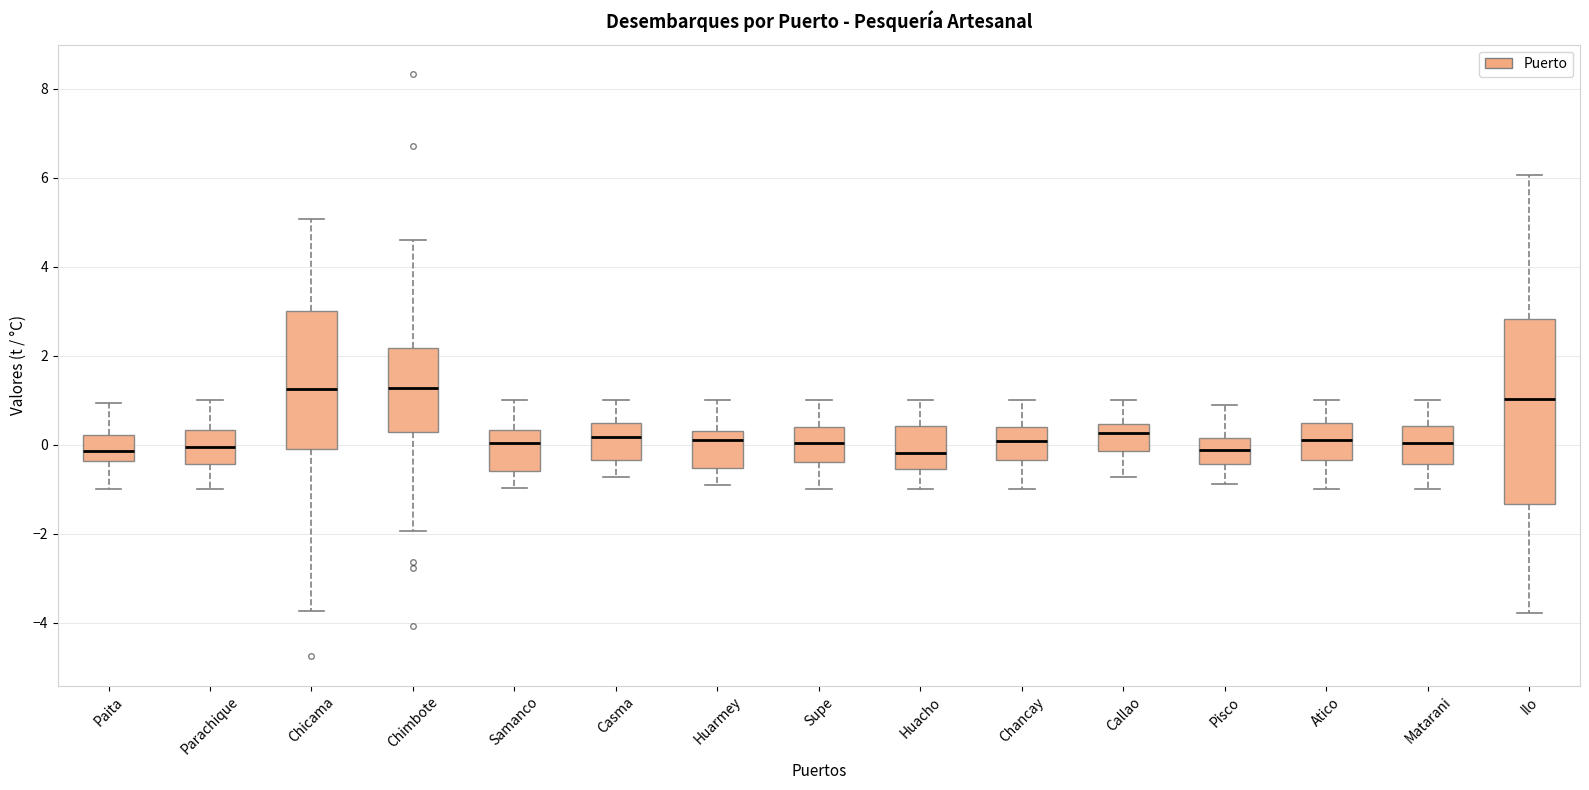

Comparing the boxes themselves (not the whiskers), which one is the tallest?

Ilo